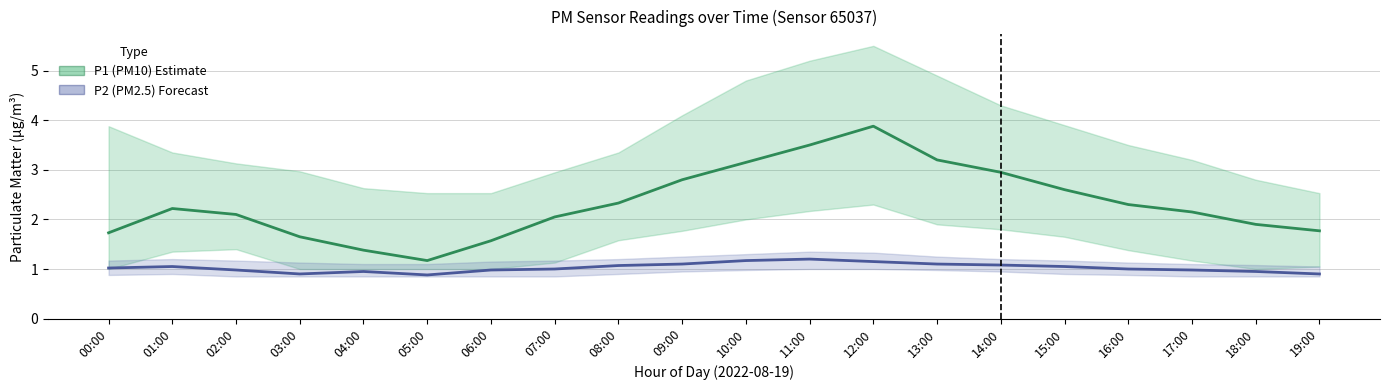

Reading left to right, transcribe all the data shown in this chart.

P1 (PM10): 00:00=1.7	01:00=2.2	02:00=2.1	03:00=1.6	04:00=1.4	05:00=1.2	06:00=1.6	07:00=2.0	08:00=2.3	09:00=2.8	10:00=3.1	11:00=3.5	12:00=3.9	13:00=3.2	14:00=3.0	15:00=2.6	16:00=2.3	17:00=2.1	18:00=1.9	19:00=1.8
P2 (PM2.5): 00:00=1.0	01:00=1.1	02:00=1.0	03:00=0.9	04:00=0.9	05:00=0.9	06:00=1.0	07:00=1.0	08:00=1.1	09:00=1.1	10:00=1.2	11:00=1.2	12:00=1.1	13:00=1.1	14:00=1.1	15:00=1.1	16:00=1.0	17:00=1.0	18:00=0.9	19:00=0.9